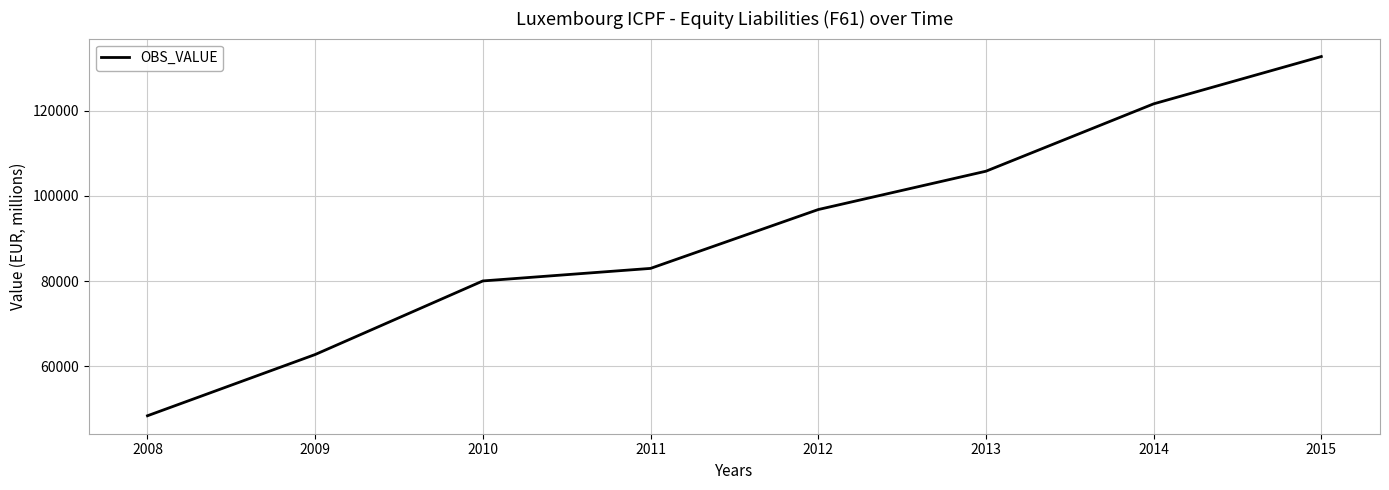

Count the number of data series in this chart.

1